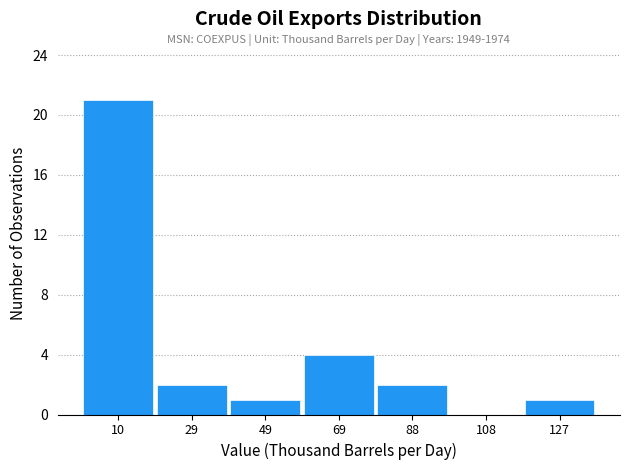

Which range on the x-axis has the tallest bar?

0 to 20